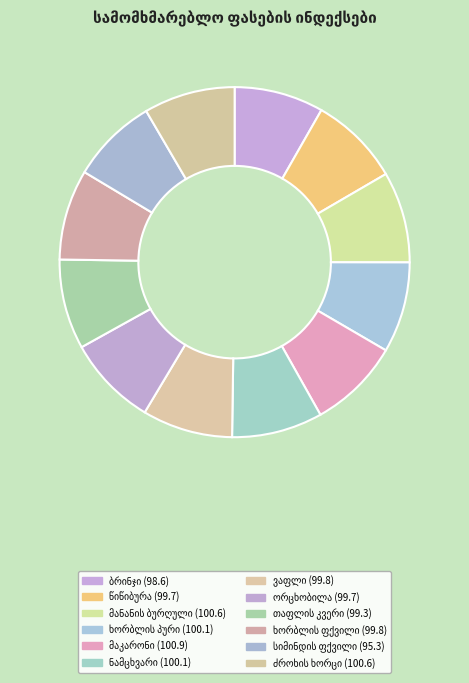

Count the number of slices in the pie.

12